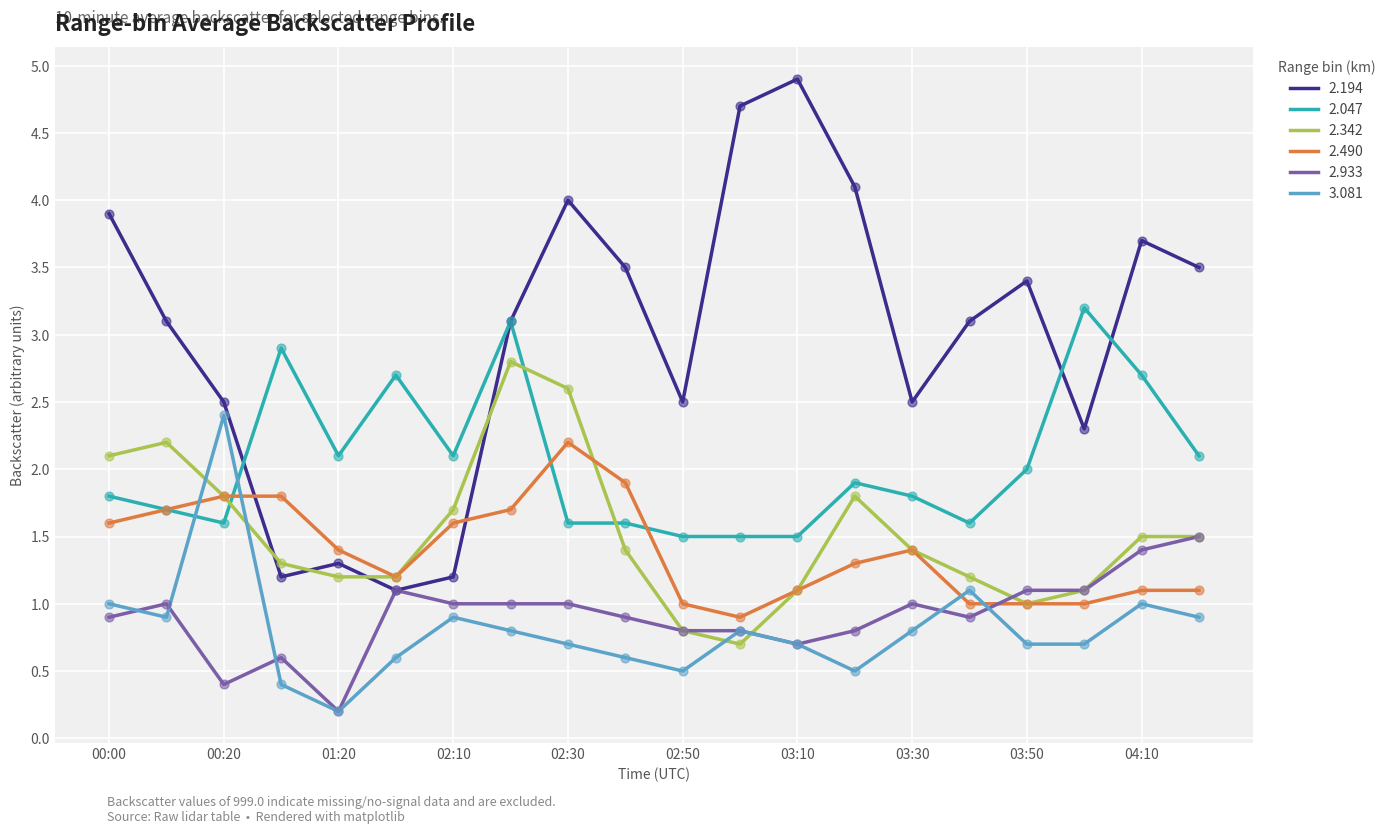

Which series has the largest total across all categories?

2.194